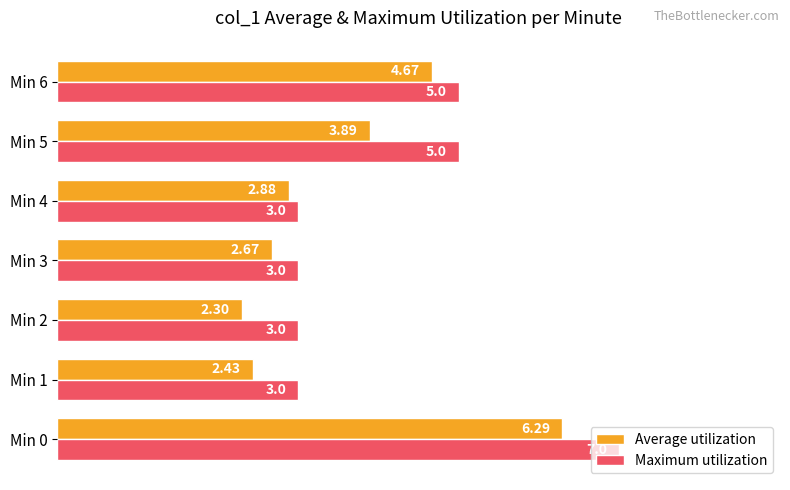

Which series has the widest spread of values?

Maximum utilization